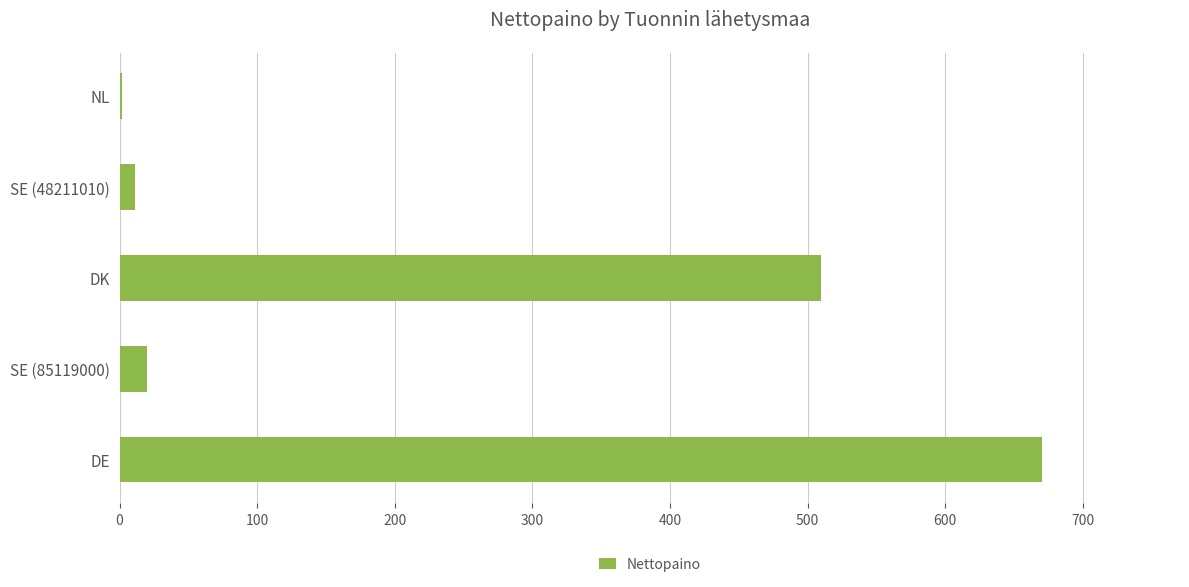

Is it true that the value at DK is 871?

False